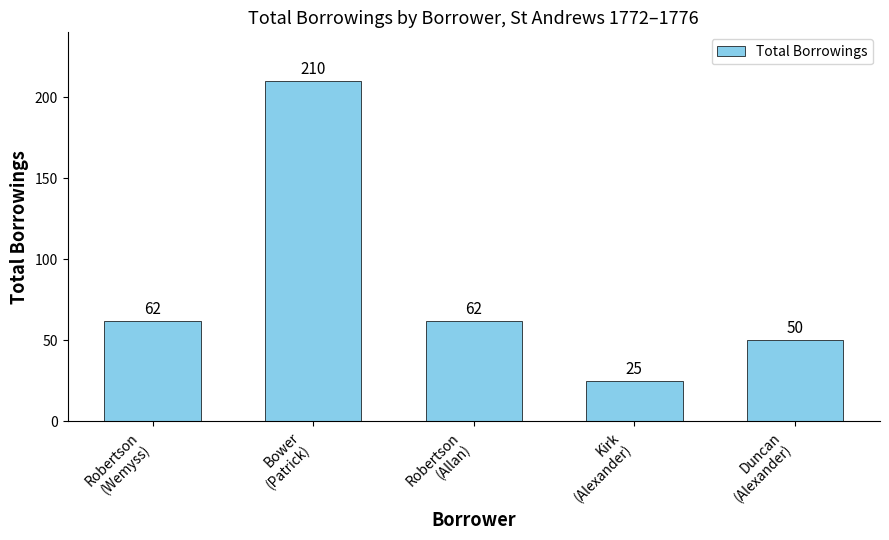

What is the label of the 2nd bar from the right?

Kirk
(Alexander)